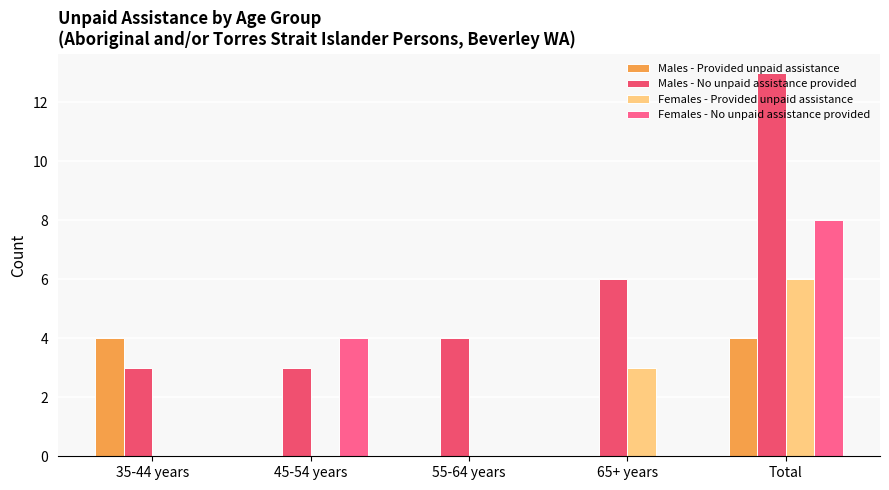

What is the total value across all series at 45-54 years?

7